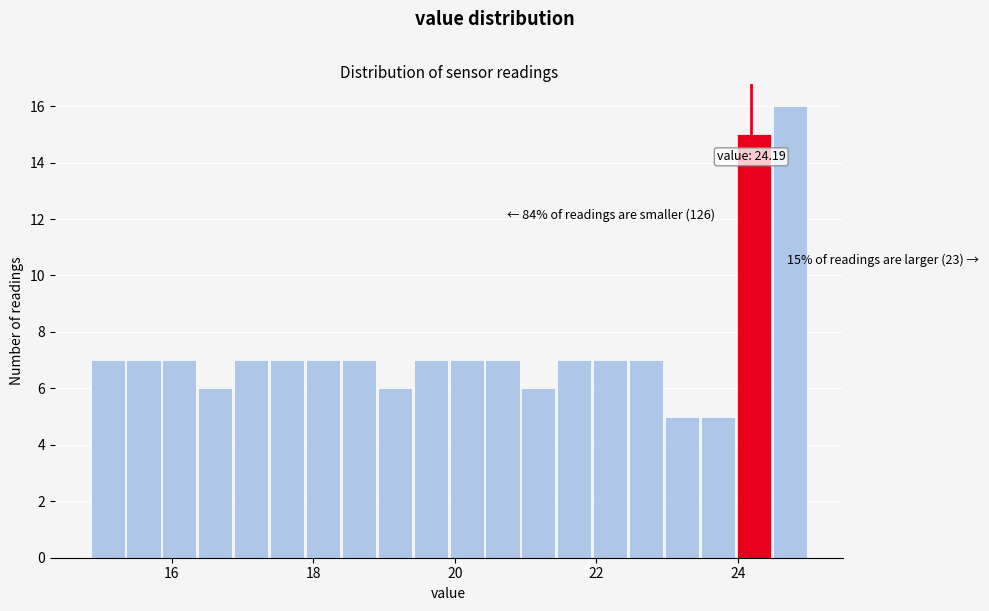

Around what value on the x-axis is the tallest bar? Give the approximate position of its centre, as read against the axis.

24.8